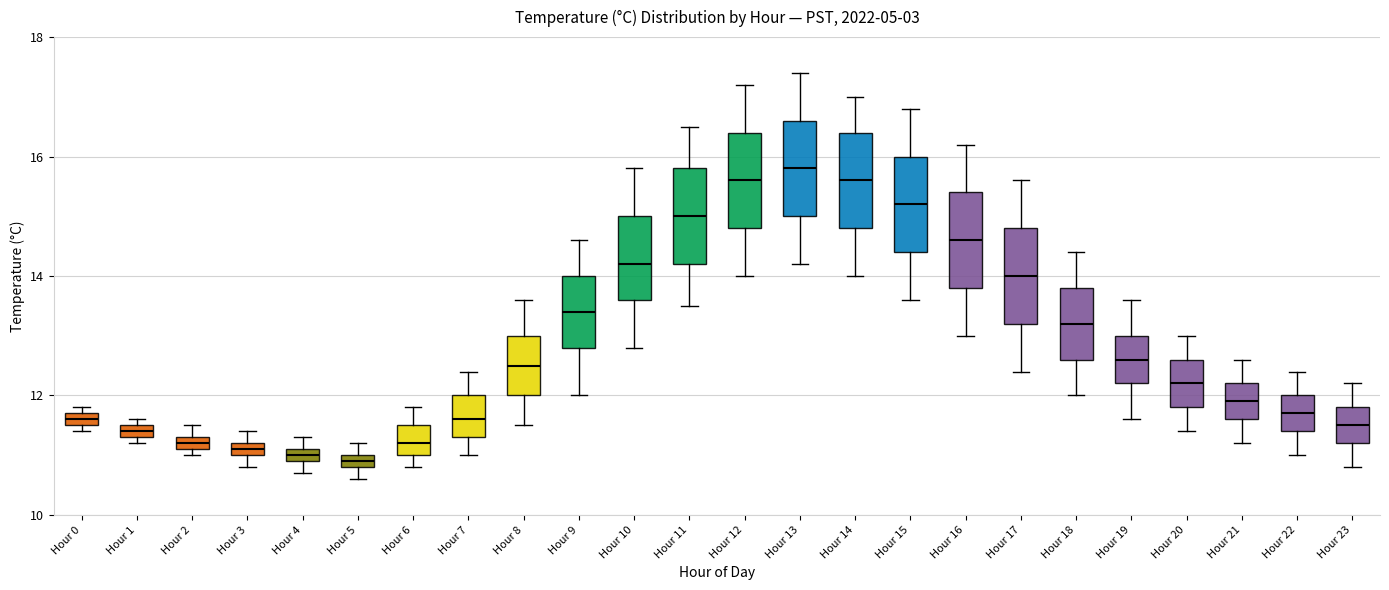

Where does the lower whisker of the box for Hour 15 end on the y-axis? The values are not printed on the chart, so give them approximately, as read against the axis.

13.6